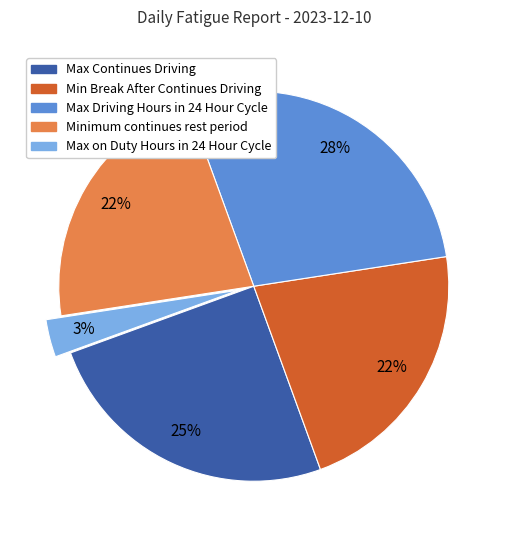

Is the sum of Minimum continues rest period and Min Break After Continues Driving greater than half?

No